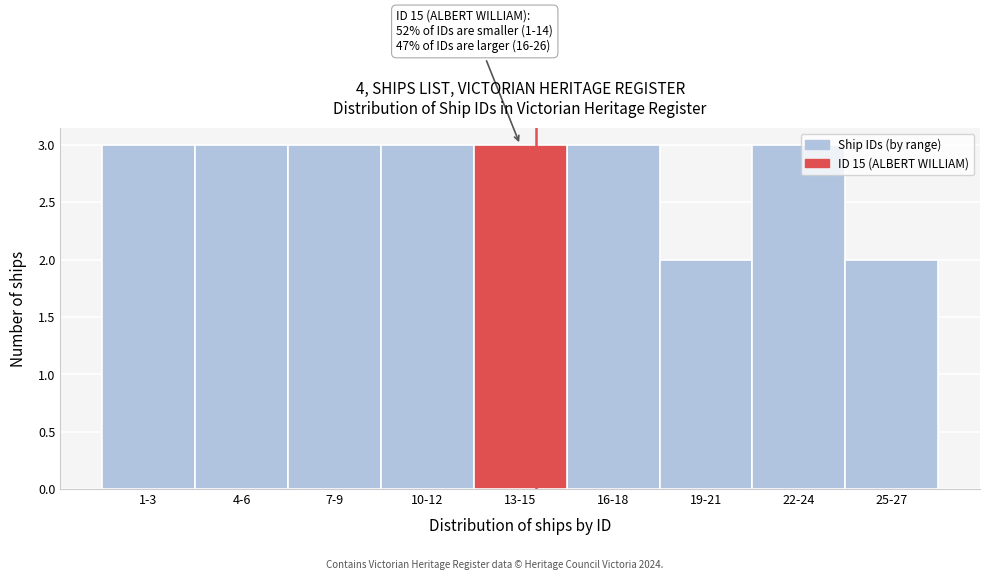

Reading right to left, extract all data points from this chart.

25-27=2	22-24=3	19-21=2	16-18=3	13-15=3	10-12=3	7-9=3	4-6=3	1-3=3